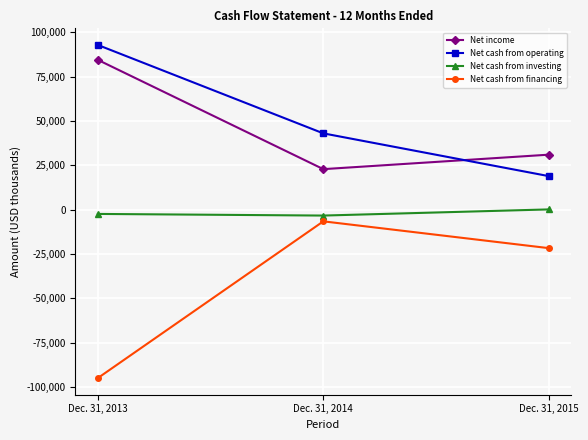

What is the difference between the maximum and minimum values in the Net cash from operating series?

73912